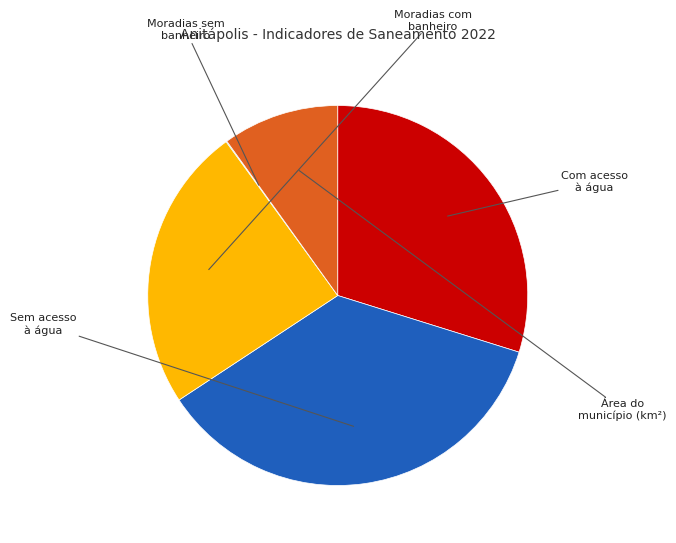

What is the change in value from Com acesso à água to Moradias com banheiro?

-303.0